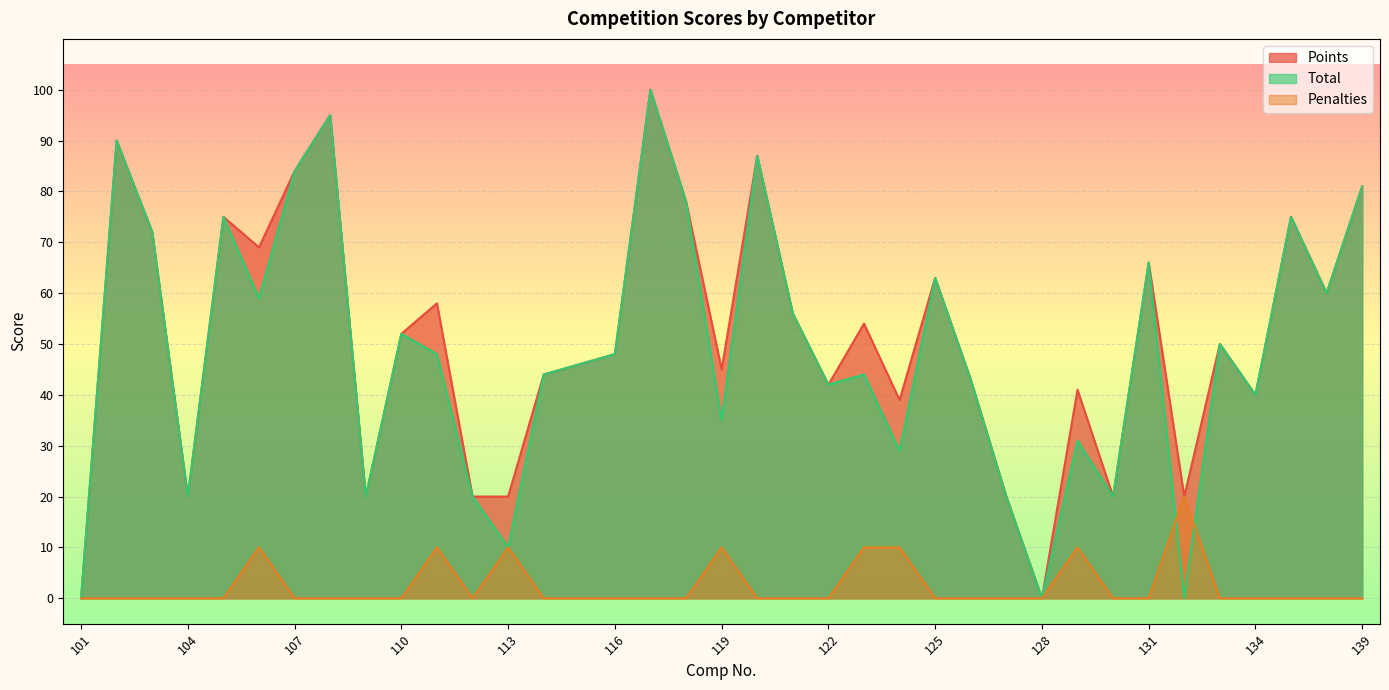

Rank the series at 132 from lowest to highest value.

Total, Points, Penalties